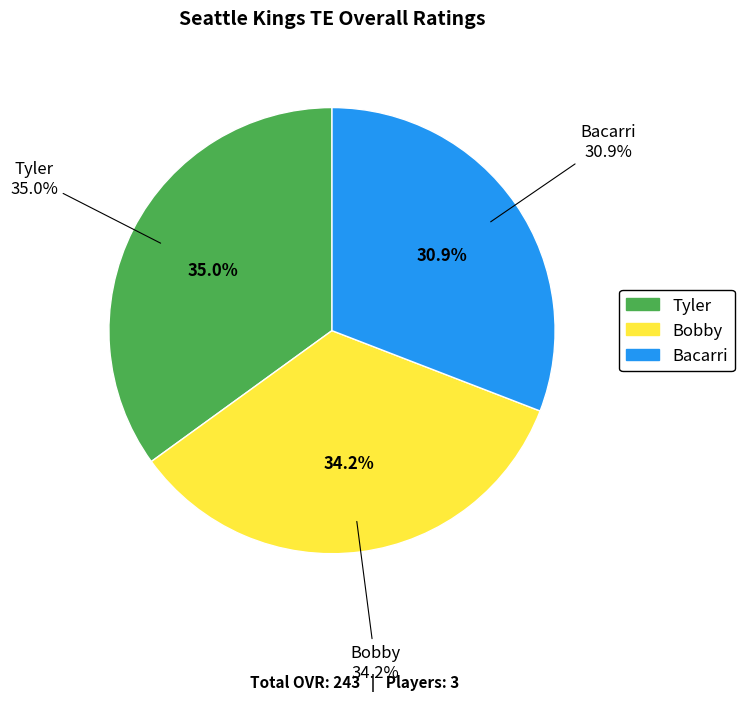

The Tyler slice represents 25% of the pie. True or false?

False